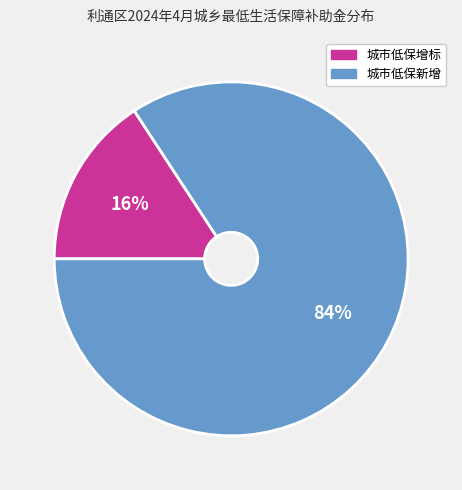

To the nearest percent, what is the average slice percentage?

50%